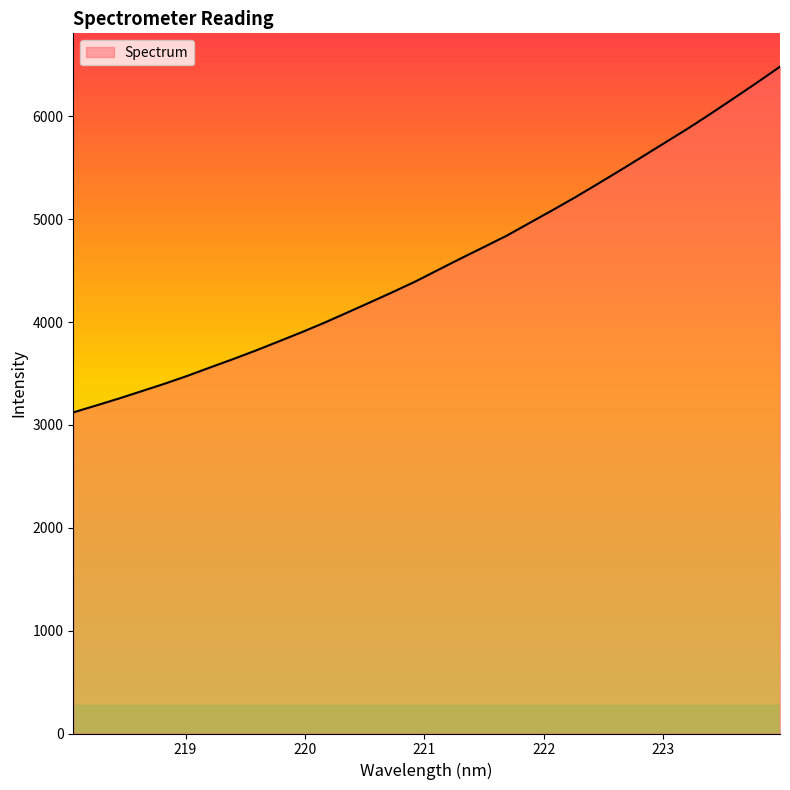

What is the greatest value displayed?

6482.2